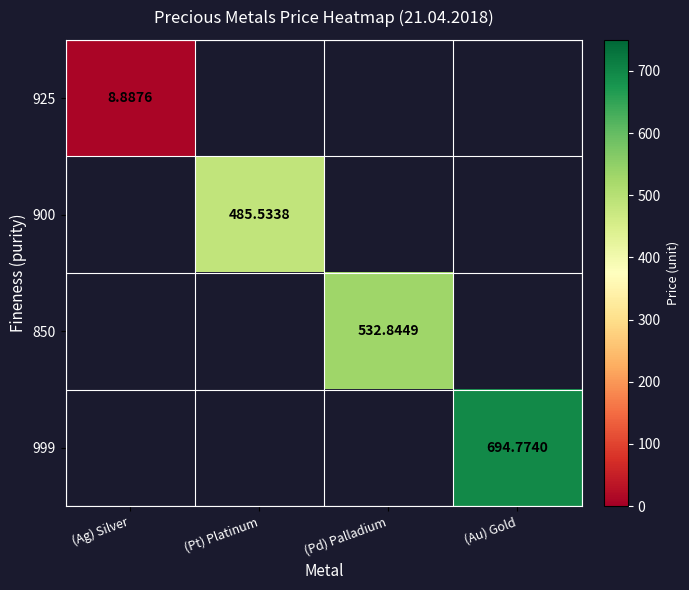

Which series has the largest total across all categories?

999